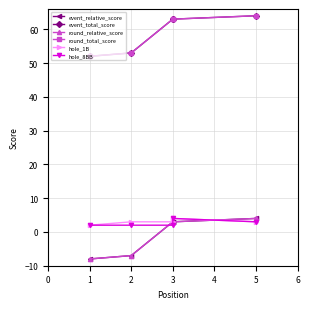

True or false: round_total_score and hole_1B cross at least once.

False